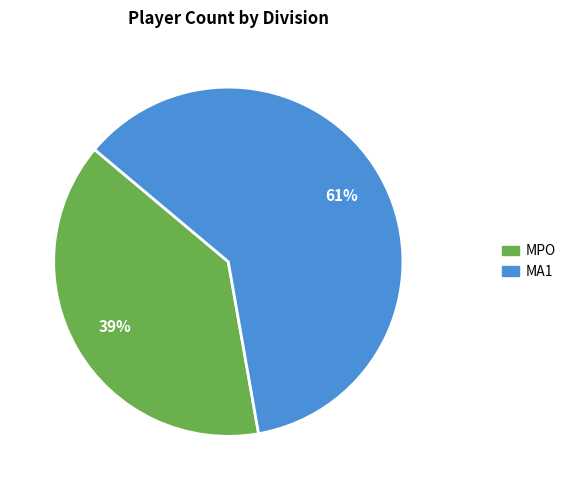

To the nearest percent, what is the difference between the MA1 and MPO slice percentages?

22%